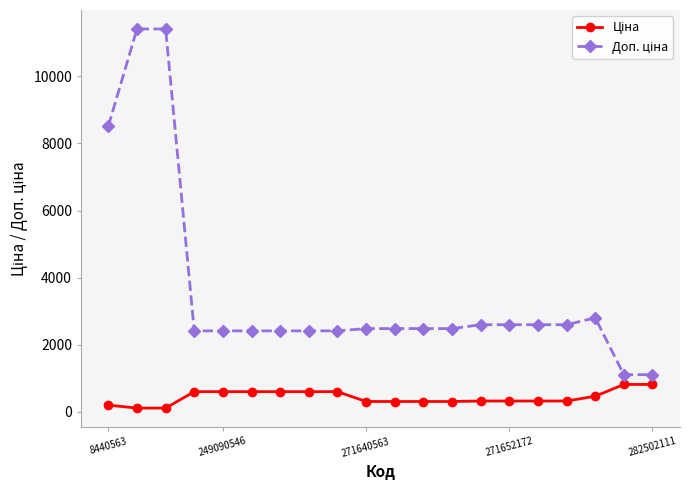

At how many categories does at least one series exceed 6561?

3